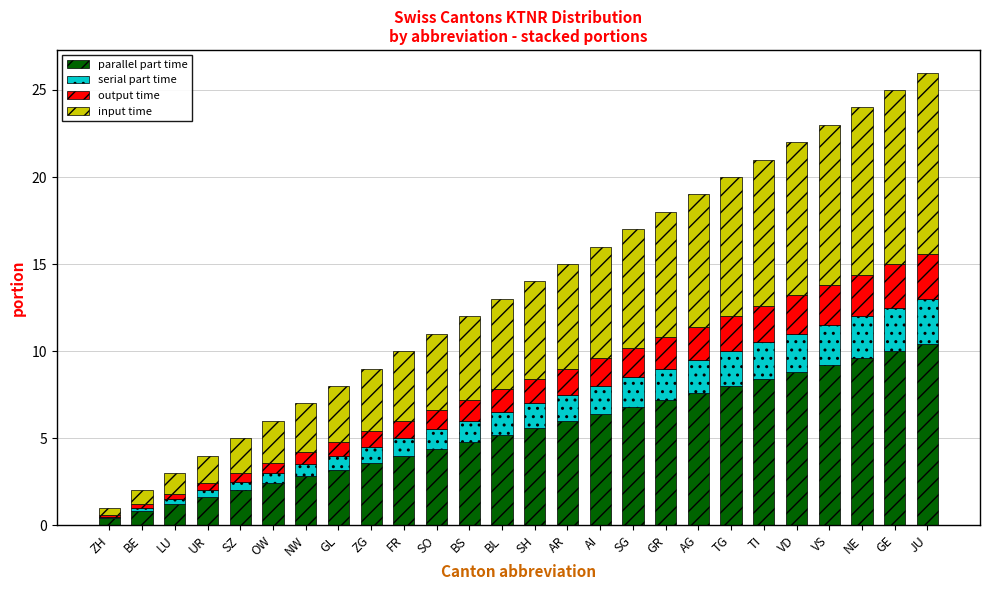

What is the total value across all series at TG?

20.0